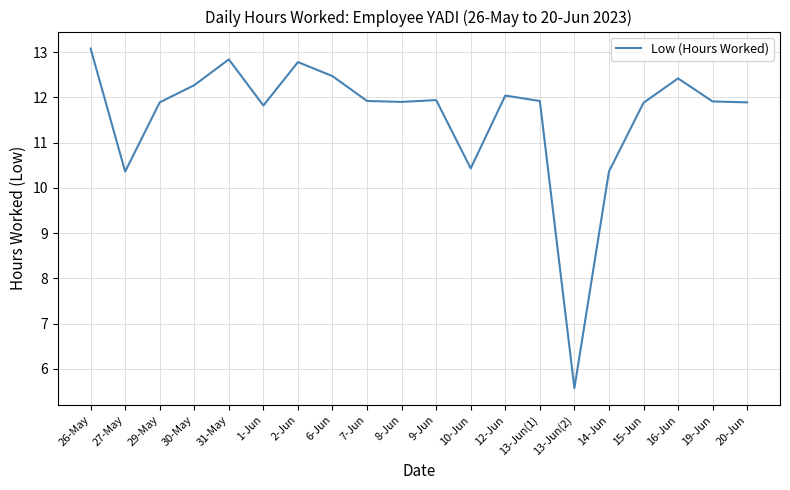

Reading left to right, what are all the values shown in this chart?

26-May=13.1	27-May=10.4	29-May=11.9	30-May=12.3	31-May=12.8	1-Jun=11.8	2-Jun=12.8	6-Jun=12.5	7-Jun=11.9	8-Jun=11.9	9-Jun=11.9	10-Jun=10.4	12-Jun=12.0	13-Jun(1)=11.9	13-Jun(2)=5.6	14-Jun=10.4	15-Jun=11.9	16-Jun=12.4	19-Jun=11.9	20-Jun=11.9